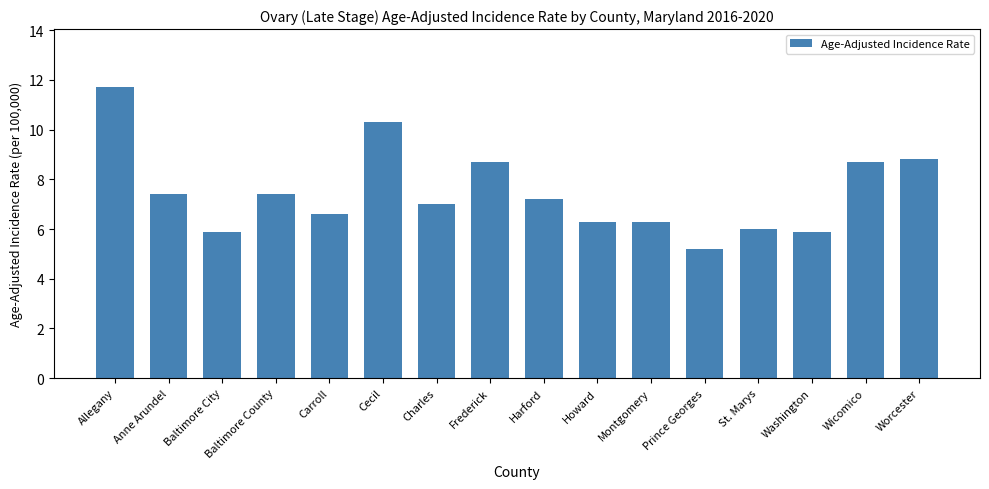

What is the average value?

7.5